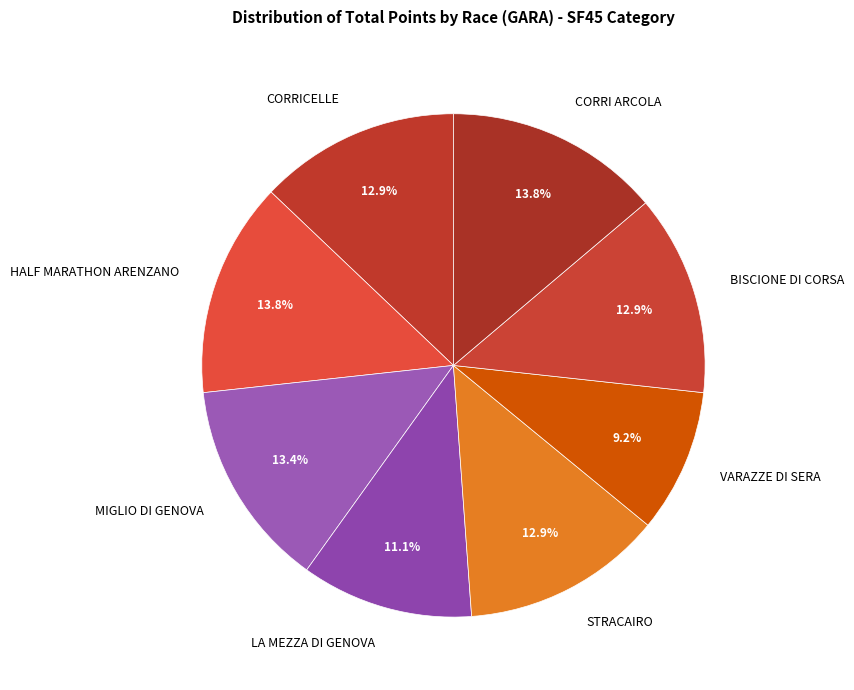

To the nearest percent, what is the difference between the STRACAIRO and LA MEZZA DI GENOVA slice percentages?

2%